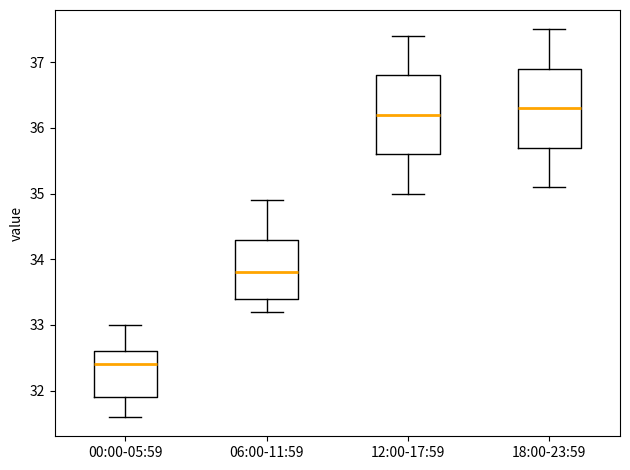

Reading left to right, read every box against the y-axis: the position of its median line, the range the box covers, and the ends of its whiskers. The values are not printed on the chart, so give them approximately, as read against the axis.

00:00-05:59: median 32.4, box 31.9 to 32.6, whiskers 31.6 to 33.0
06:00-11:59: median 33.8, box 33.4 to 34.3, whiskers 33.2 to 34.9
12:00-17:59: median 36.2, box 35.6 to 36.8, whiskers 35.0 to 37.4
18:00-23:59: median 36.3, box 35.7 to 36.9, whiskers 35.1 to 37.5